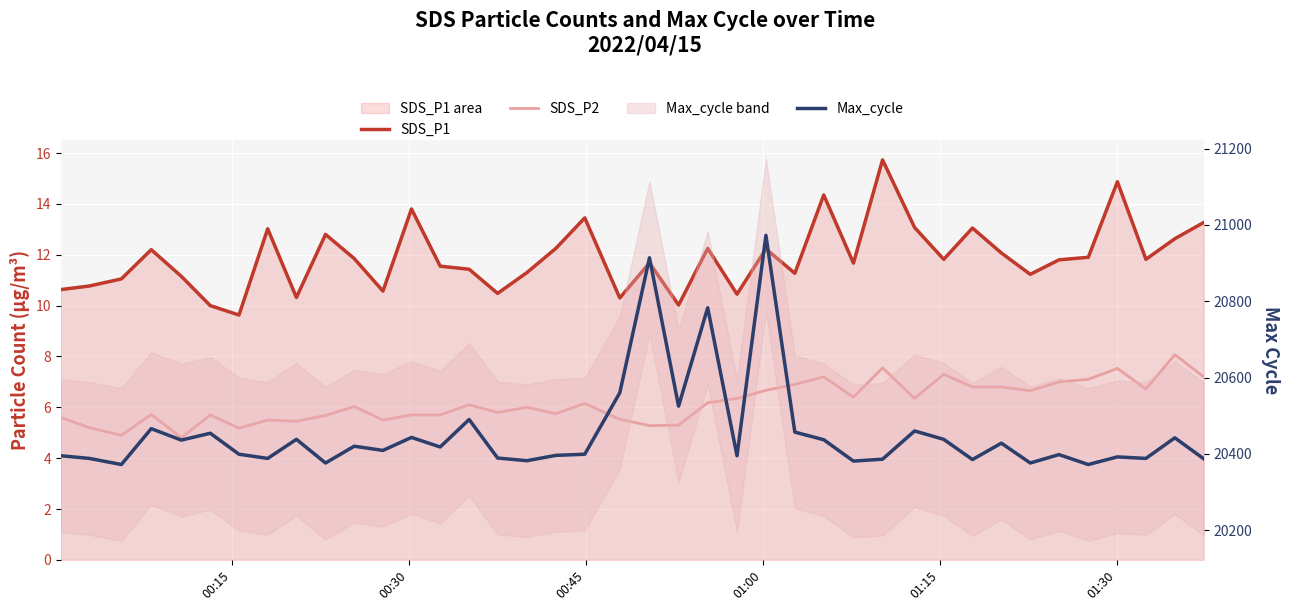

What is the lowest value of the SDS_P2 series?

4.8